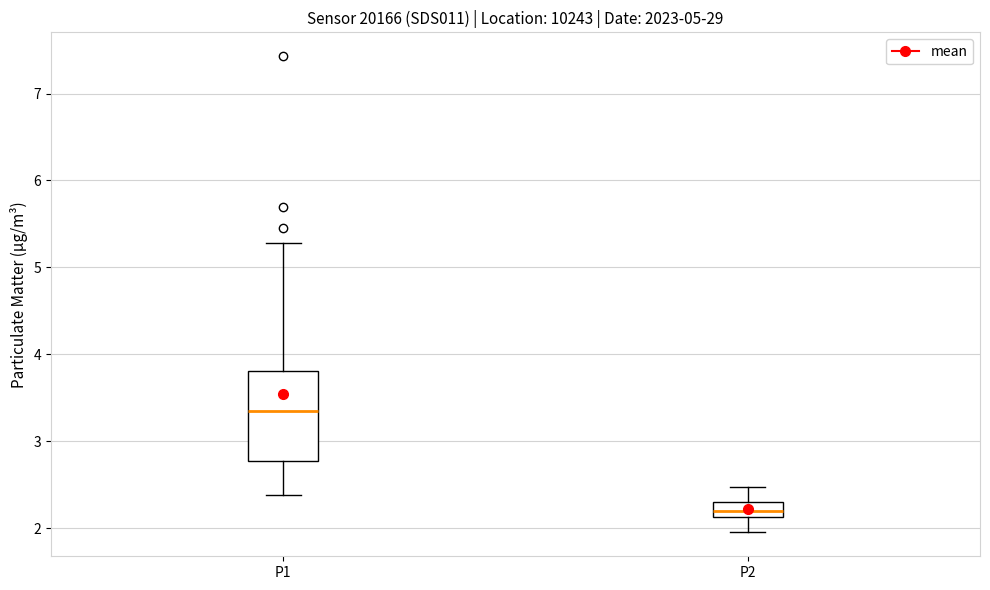

Reading left to right, read every box against the y-axis: the position of its median line, the range the box covers, and the ends of its whiskers. The values are not printed on the chart, so give them approximately, as read against the axis.

P1: median 3.4, box 2.8 to 3.8, whiskers 2.4 to 5.3
P2: median 2.2, box 2.1 to 2.3, whiskers 2.0 to 2.5